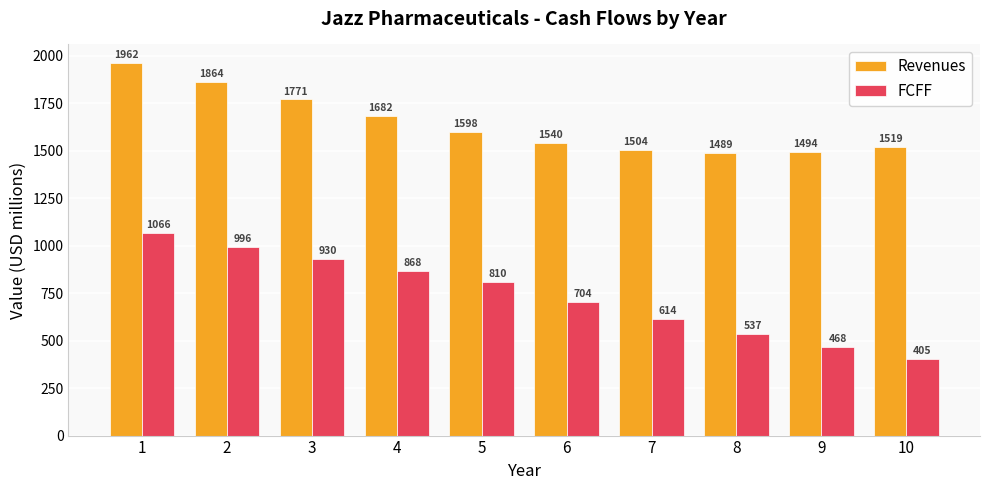

What is the difference between the Revenues values at 2 and 5?

265.9